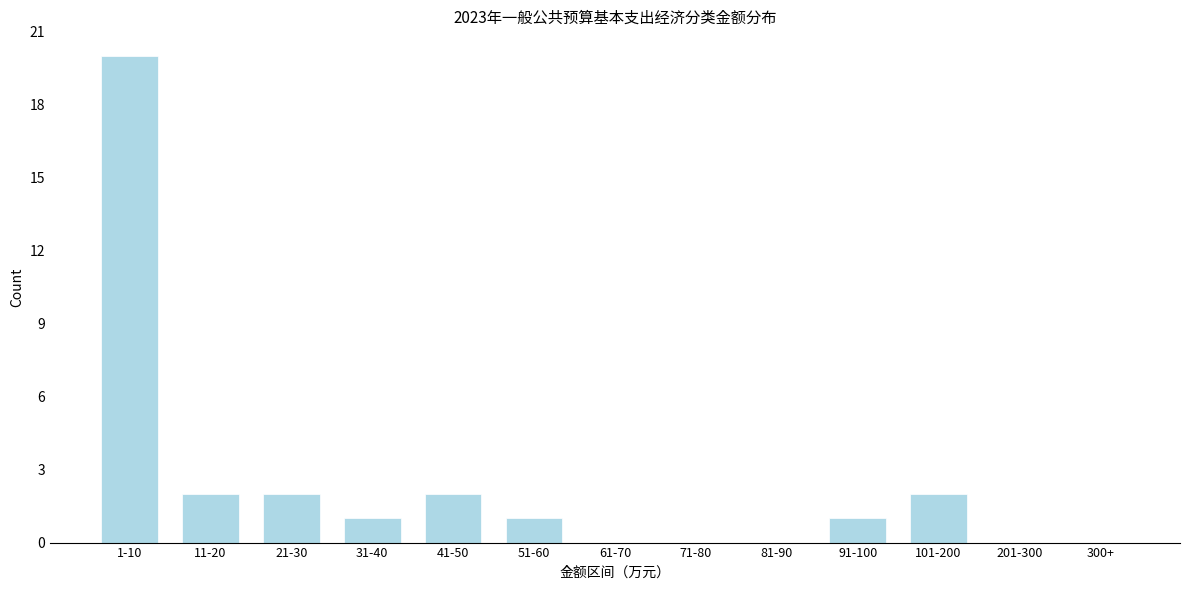

Reading left to right, transcribe all the data shown in this chart.

1-10=20	11-20=2	21-30=2	31-40=1	41-50=2	51-60=1	61-70=0	71-80=0	81-90=0	91-100=1	101-200=2	201-300=0	300+=0